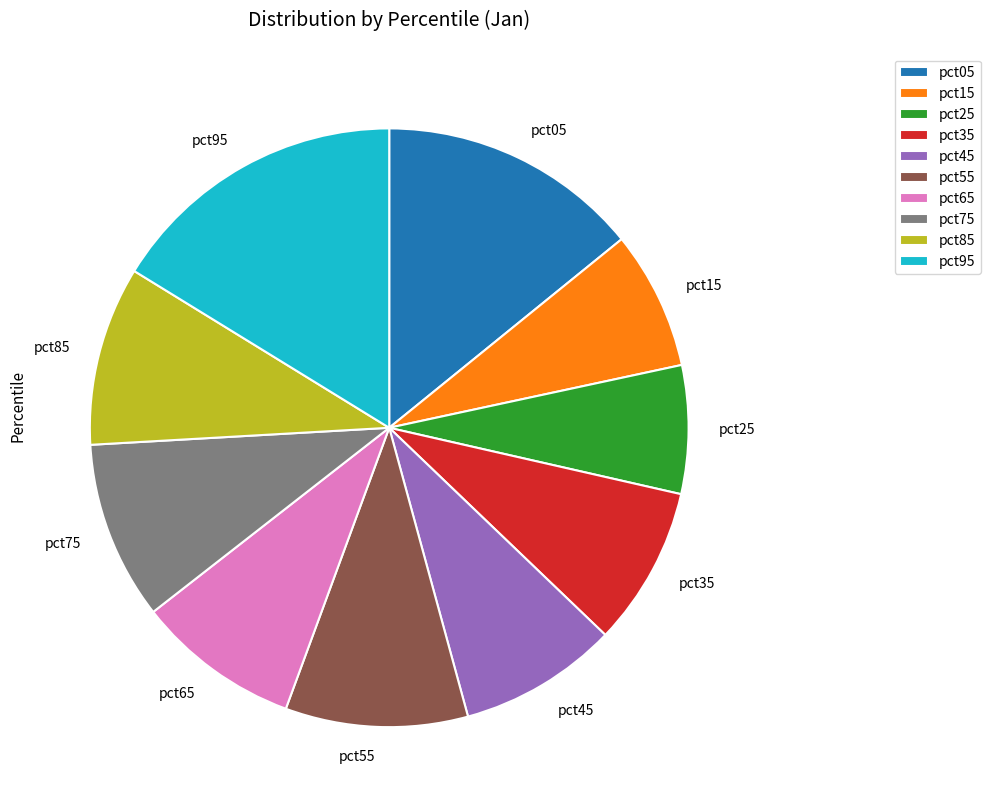

Which has a higher value, pct25 or pct75?

pct75